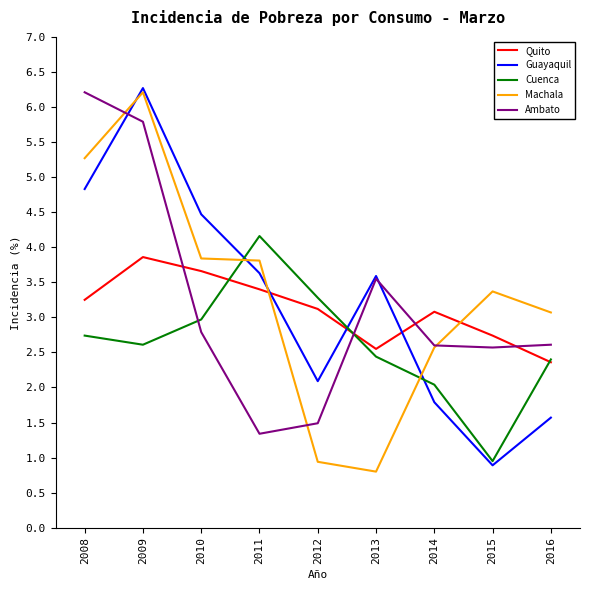

What is the total value across all series at 2011?

16.3